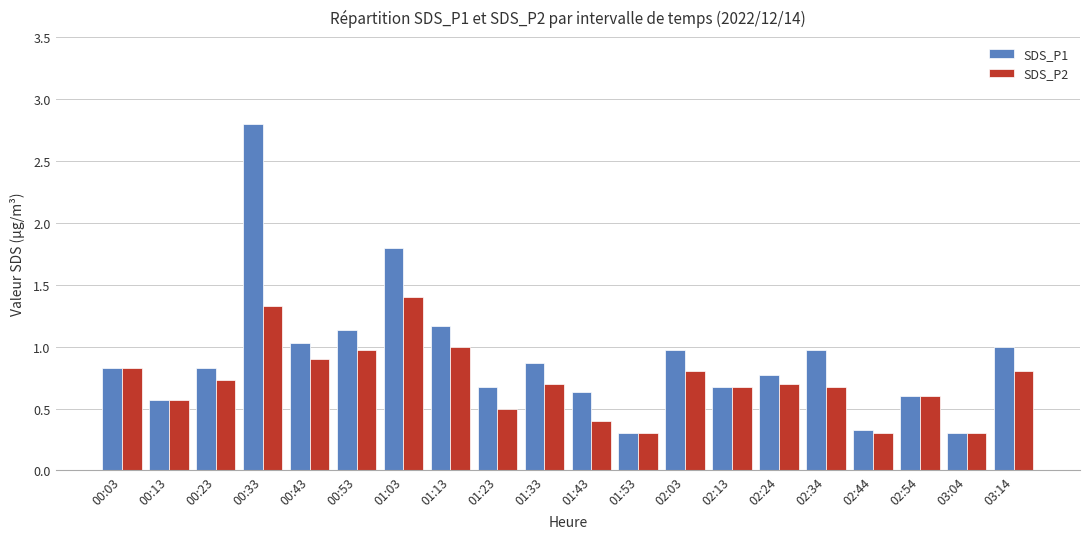

What is the average value of the SDS_P1 series?

0.9